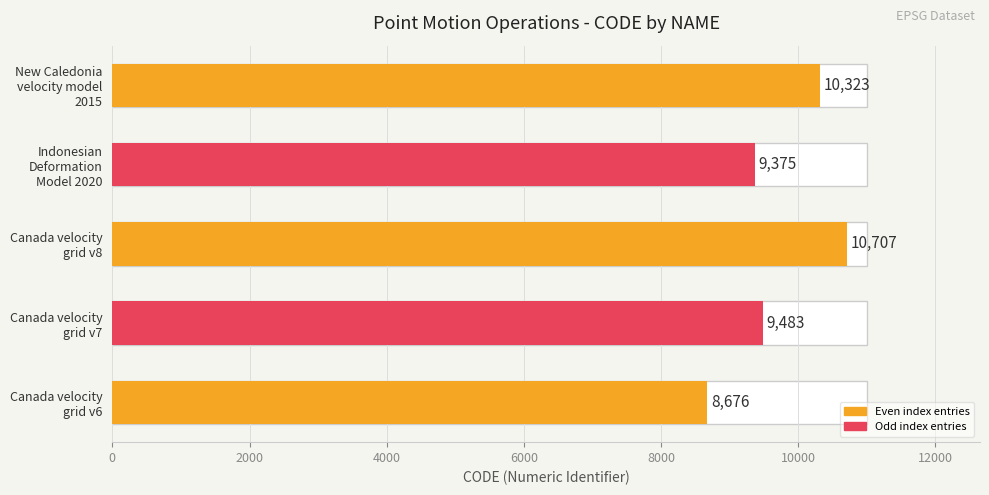

What is the value of the 3rd bar from the left?

10707